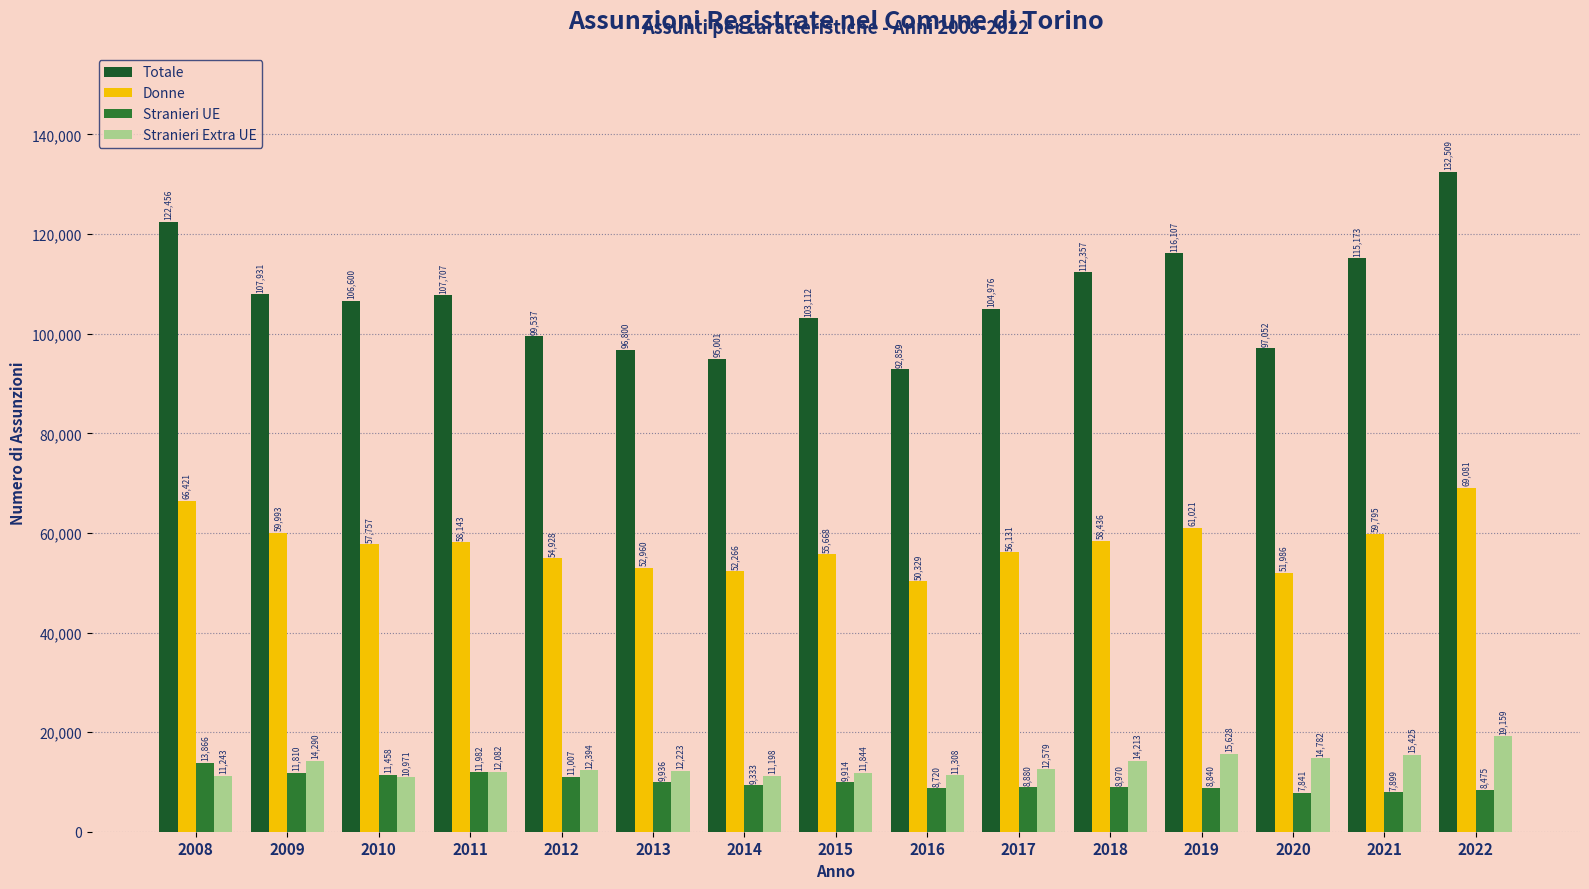

Reading left to right, what are all the values shown in this chart?

Totale: 122456	107931	106600	107707	99537	96800	95001	103112	92859	104976	112357	116107	97052	115173	132509
Donne: 66421	59993	57757	58143	54928	52960	52266	55668	50329	56131	58436	61021	51986	59795	69081
Stranieri UE: 13866	11810	11458	11982	11007	9936	9333	9914	8720	8880	8970	8840	7841	7899	8475
Stranieri Extra UE: 11243	14290	10971	12082	12394	12223	11198	11844	11308	12579	14213	15628	14782	15425	19159